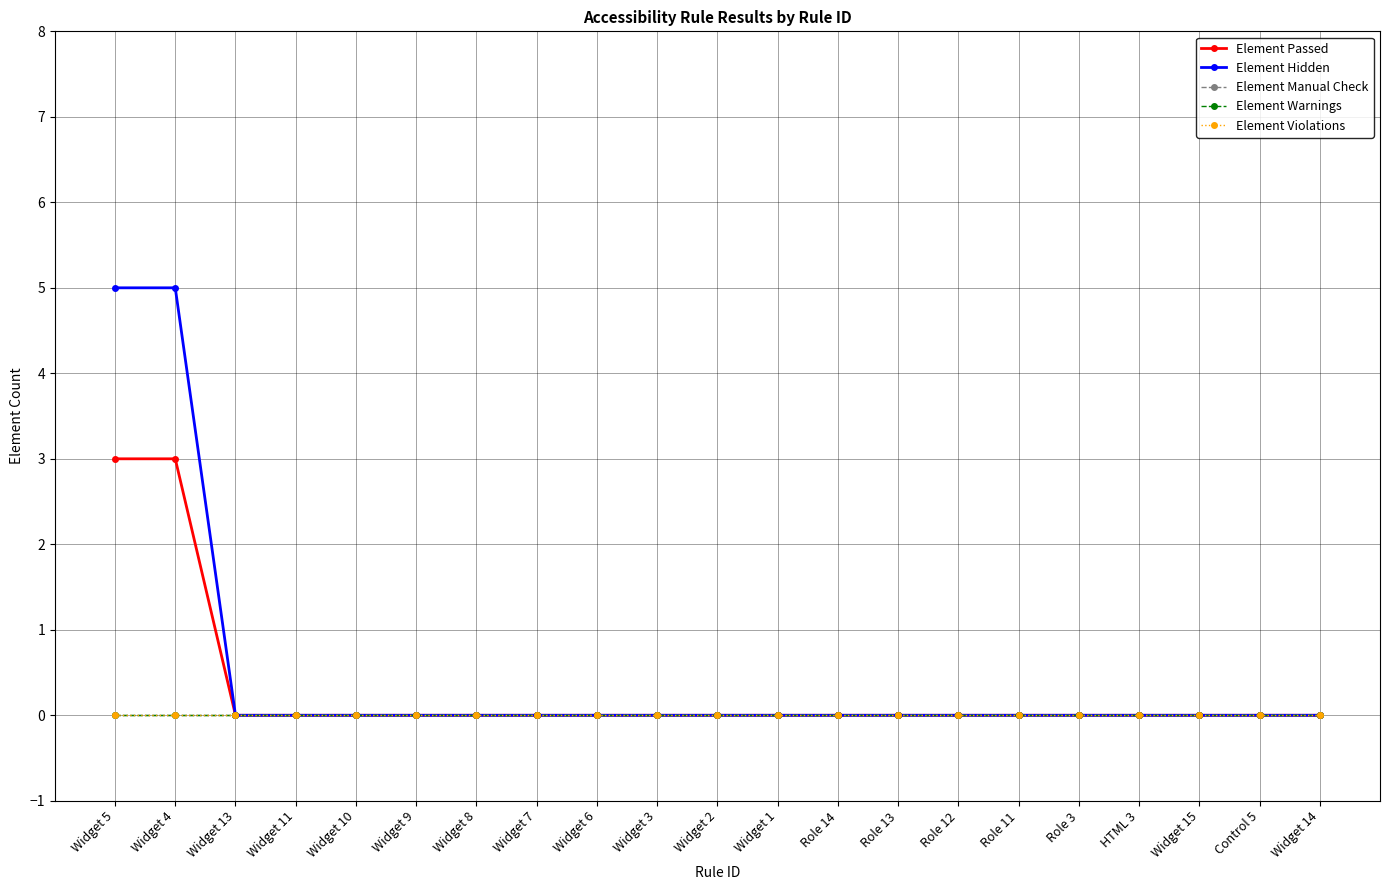

True or false: Element Warnings has more than 0 points higher than both neighbors.

False